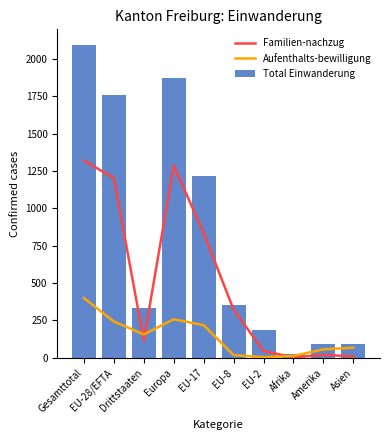

Which category has the lowest value in the Familien-nachzug series?

Afrika